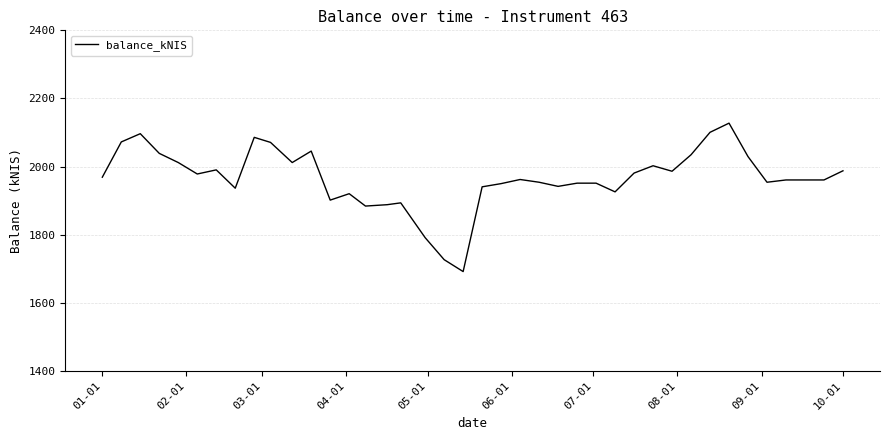

What is the difference between the maximum and minimum values?

436.0